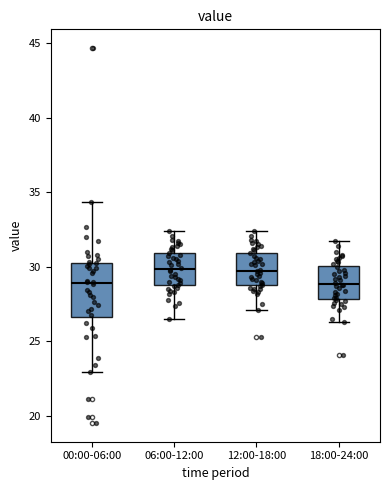

Reading left to right, read every box against the y-axis: the position of its median line, the range the box covers, and the ends of its whiskers. The values are not printed on the chart, so give them approximately, as read against the axis.

00:00-06:00: median 29.0, box 26.5 to 30.5, whiskers 23.0 to 34.5
06:00-12:00: median 30.0, box 29.0 to 31.0, whiskers 26.5 to 32.5
12:00-18:00: median 30.0, box 29.0 to 31.0, whiskers 27.0 to 32.5
18:00-24:00: median 29.0, box 28.0 to 30.0, whiskers 26.5 to 31.5